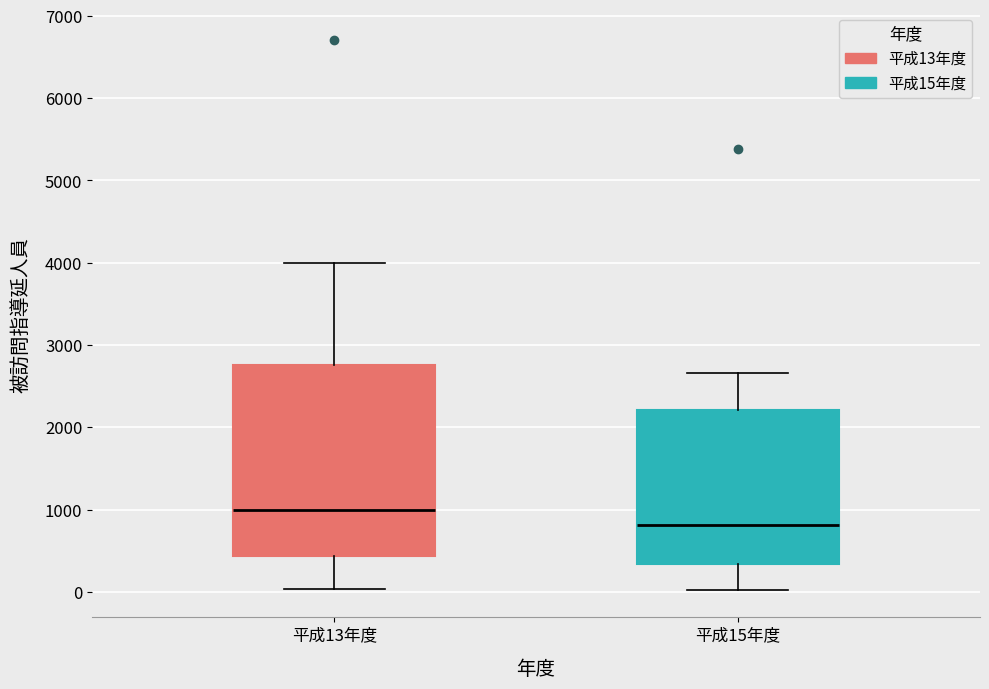

Reading left to right, transcribe this box plot: for each box, give where its median line is, the range the box spans, and where its two whiskers end, as read against the y-axis. The values are not printed on the chart, so give them approximately, as read against the axis.

平成13年度: median 1000, box 400 to 2800, whiskers 0 to 4000
平成15年度: median 800, box 300 to 2200, whiskers 0 to 2700